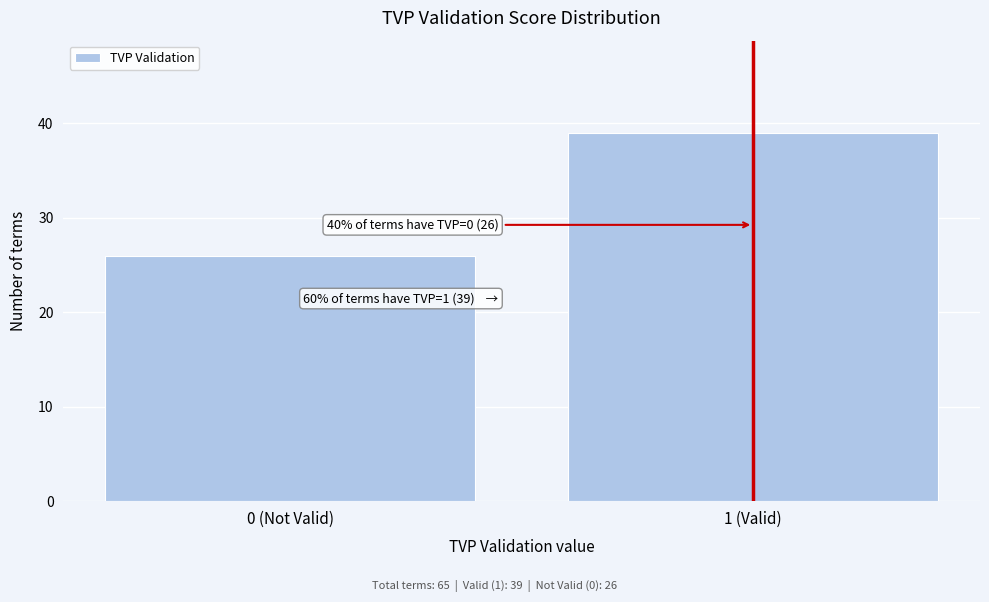

Reading left to right, list all the values displayed in this chart.

26	39